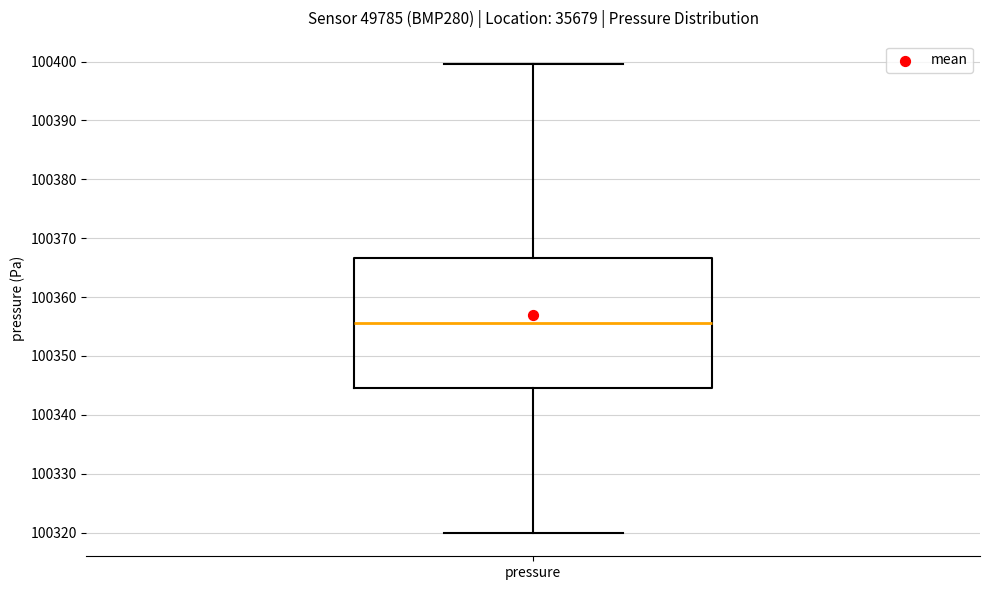

Transcribe this box plot: give where the median line is, the range the box spans, and where the two whiskers end, as read against the y-axis. The values are not printed on the chart, so give them approximately, as read against the axis.

median 100356, box 100345 to 100367, whiskers 100320 to 100400